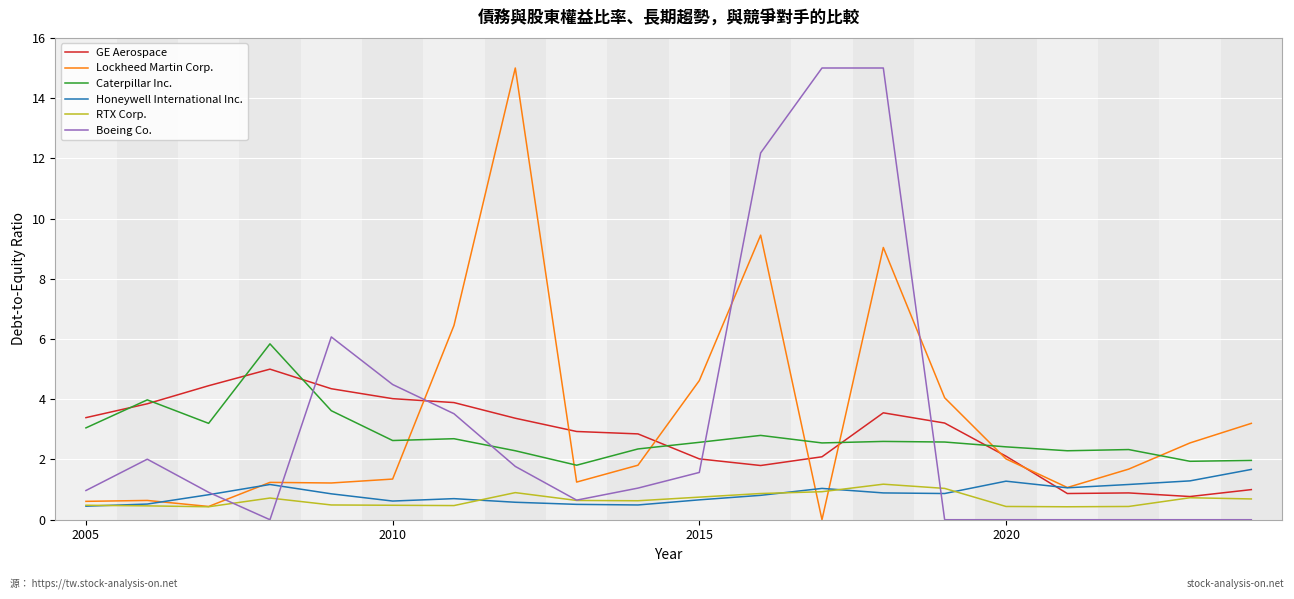

What is the highest value of the GE Aerospace series?

5.0